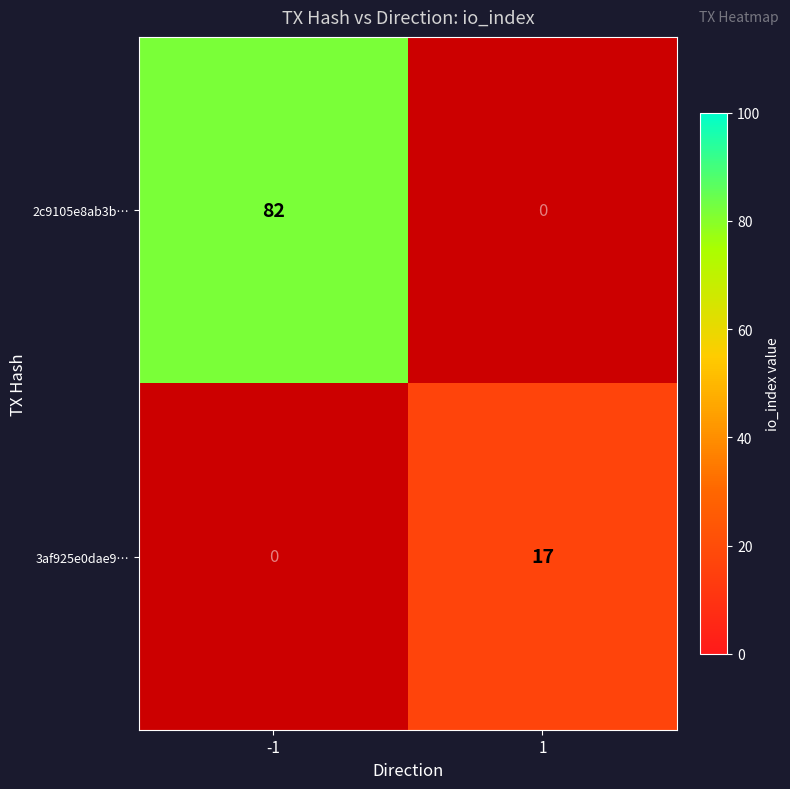

List the labels in order of 2c9105e8ab3b… value, largest first.

-1, 1